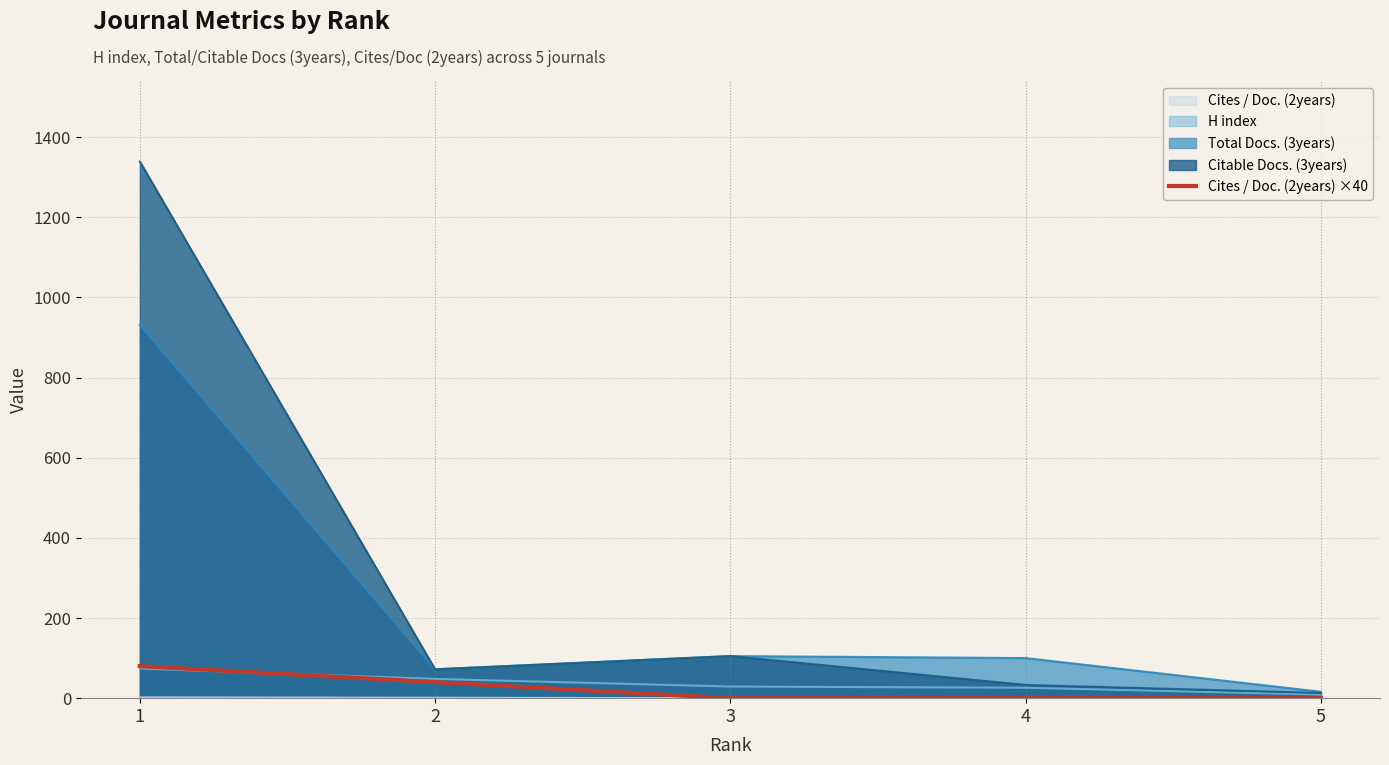

What value does the data have at 1?

80